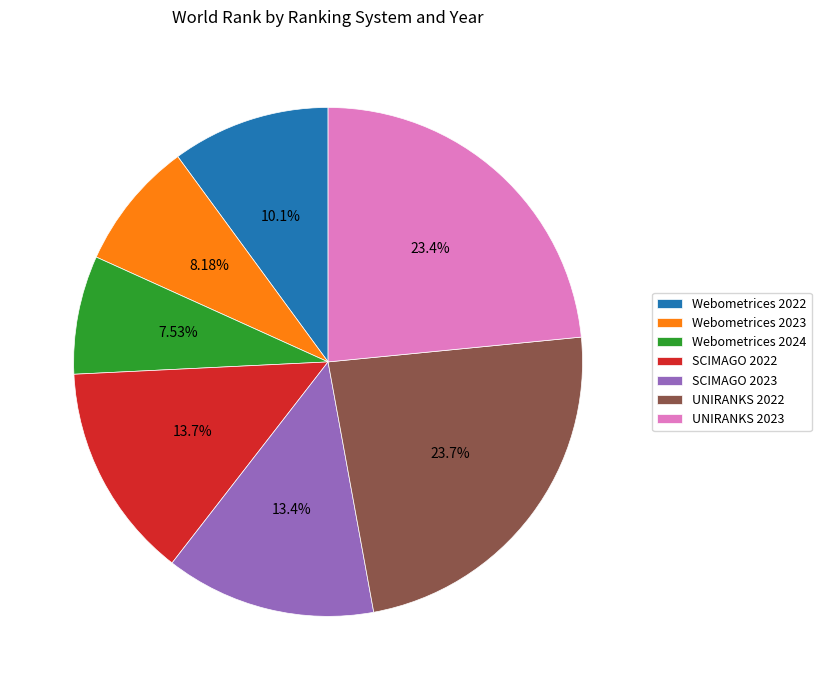

What is the ratio of the value at UNIRANKS 2022 to the value at Webometrices 2023?

2.9